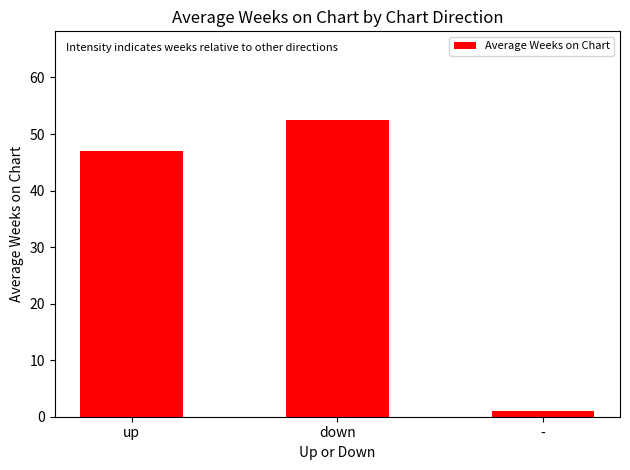

Does the chart contain stacked bars?

No